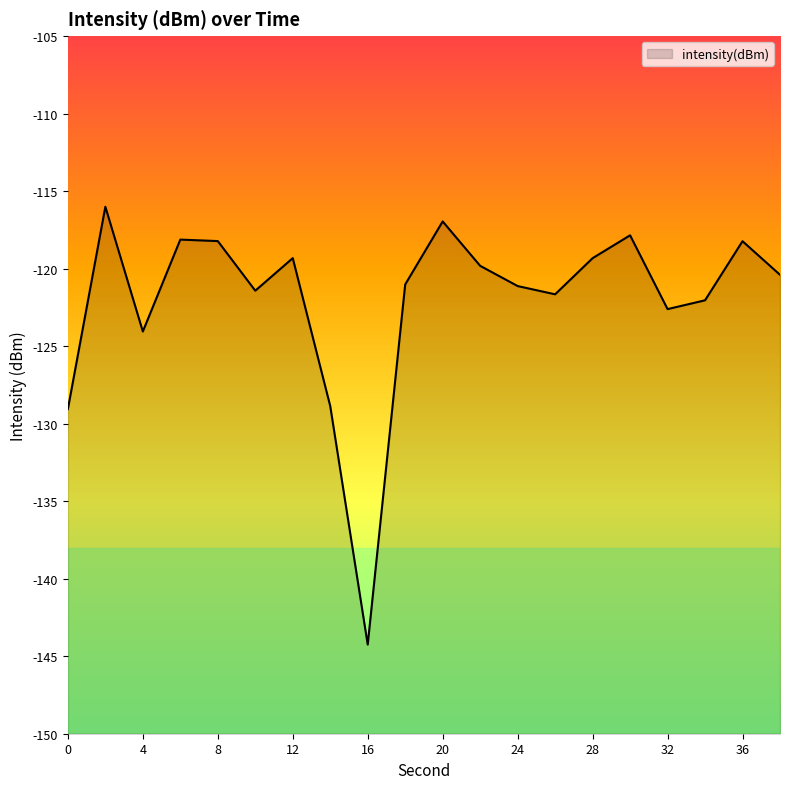

What is the approximate value at 6?

-118.1